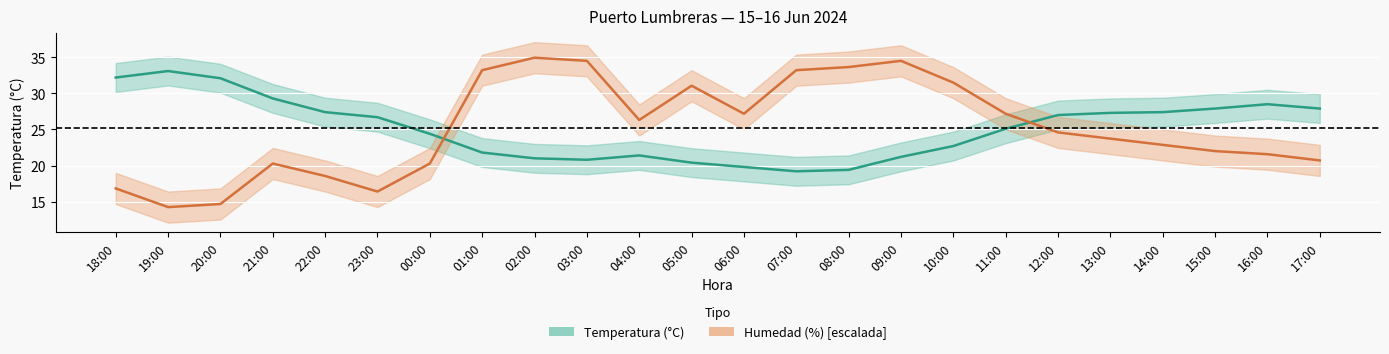

What is the difference between the maximum and minimum values in the Temperatura (°C) series?

13.9